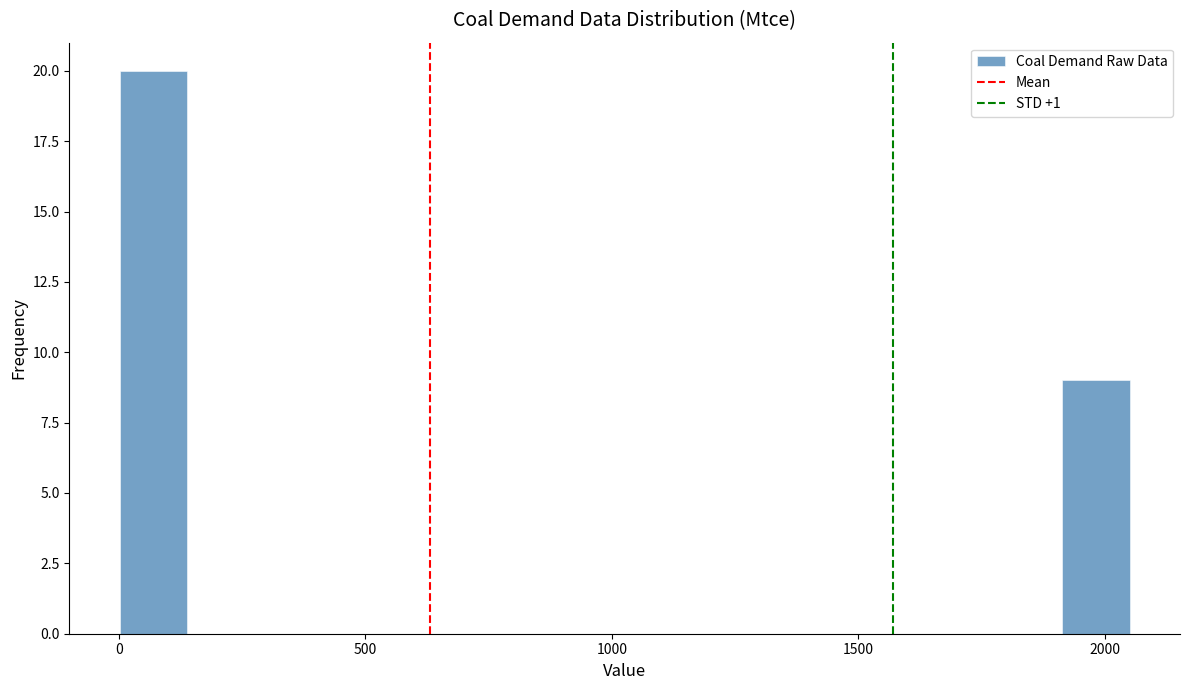

Read against the x-axis, roughly where is the centre of the tallest bar?

50